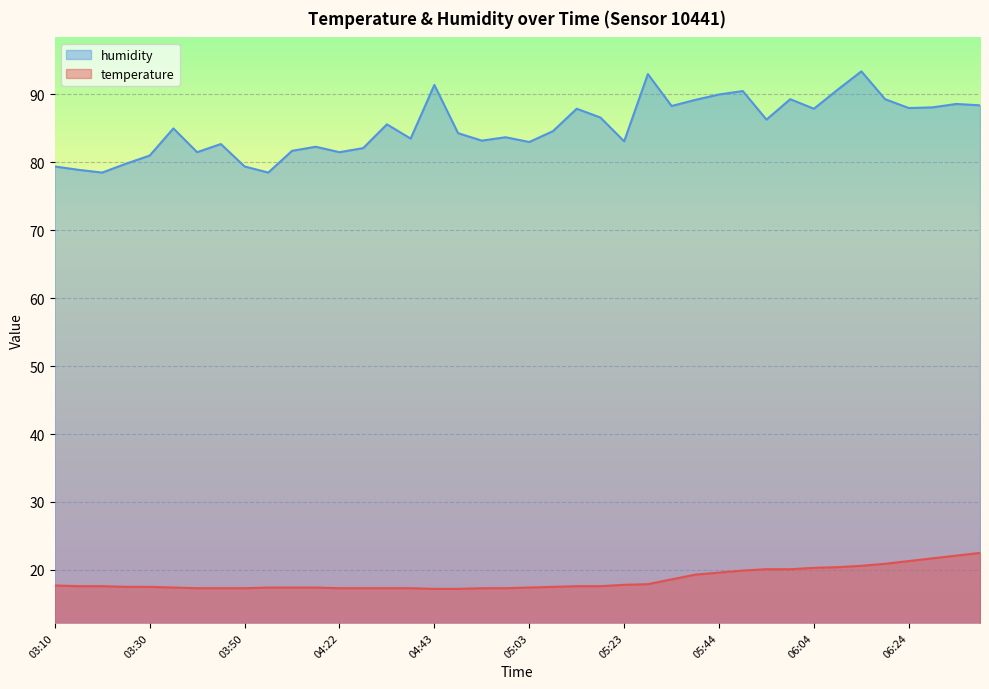

Rank the categories by temperature value from lowest to highest.

04:43, 04:48, 03:40, 03:45, 03:50, 04:22, 04:28, 04:33, 04:38, 04:53, 04:58, 03:35, 04:01, 04:12, 04:17, 05:03, 03:25, 03:30, 05:08, 03:15, 03:20, 05:13, 05:18, 03:10, 05:23, 05:28, 05:34, 05:39, 05:44, 05:49, 05:54, 05:59, 06:04, 06:09, 06:14, 06:19, 06:24, 06:29, 06:34, 06:39